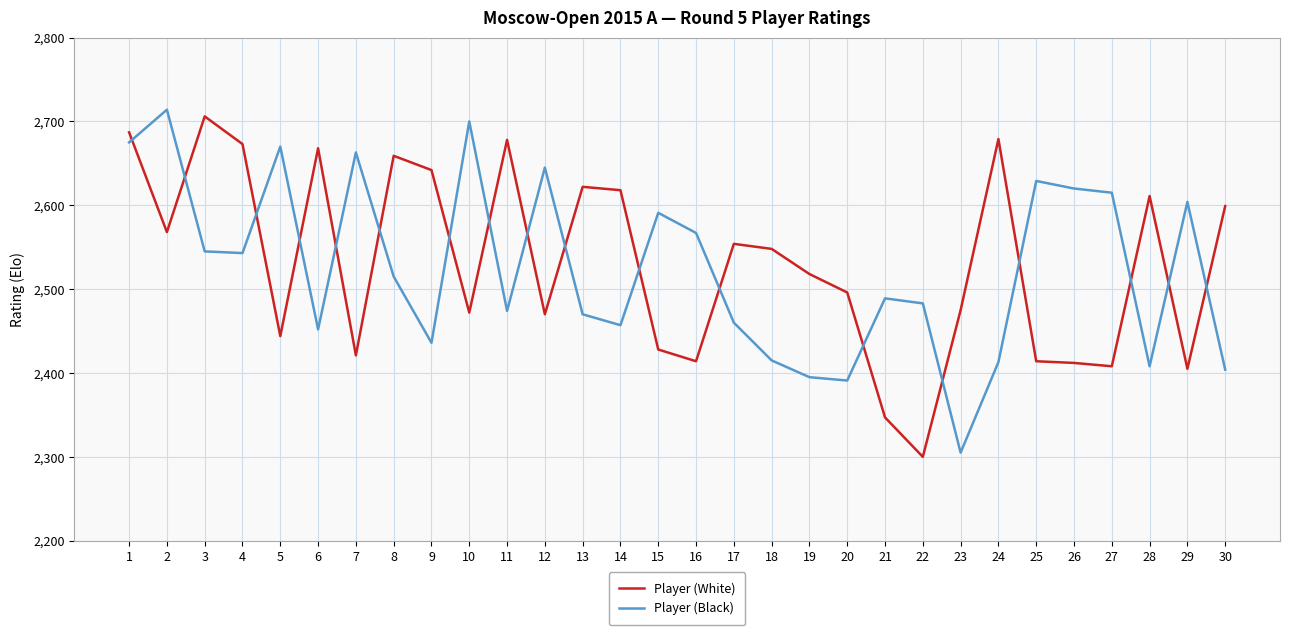

How many lines are shown in the chart?

2